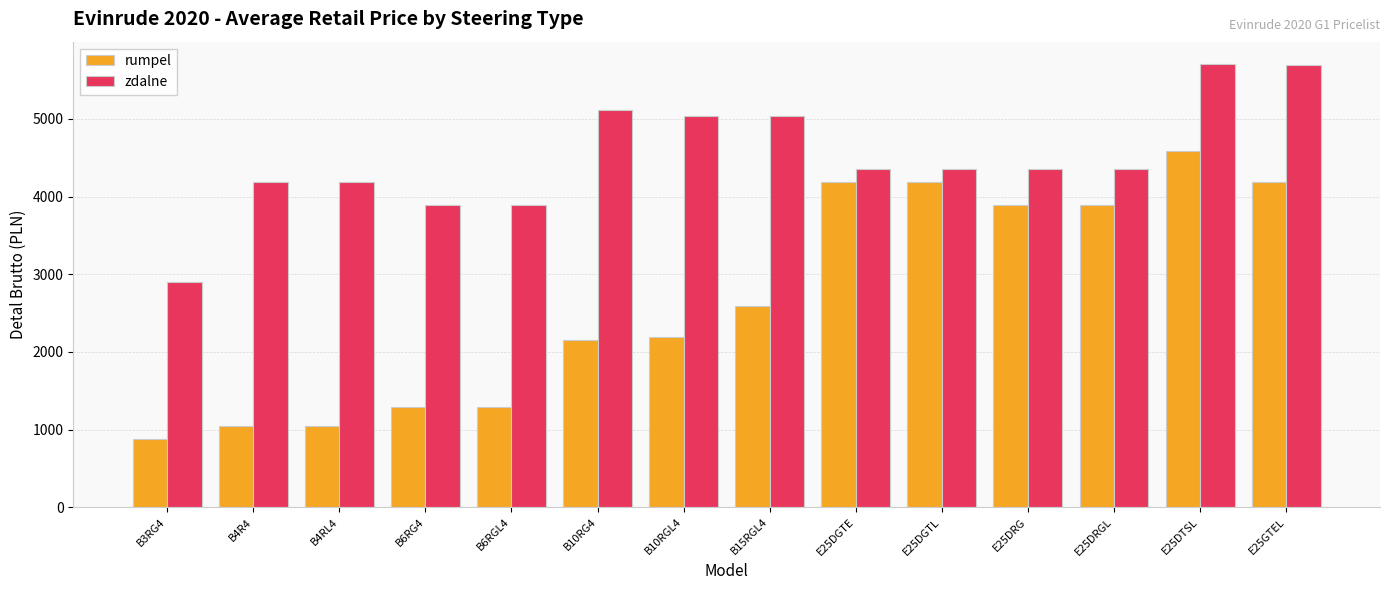

Does the chart contain any negative values?

No